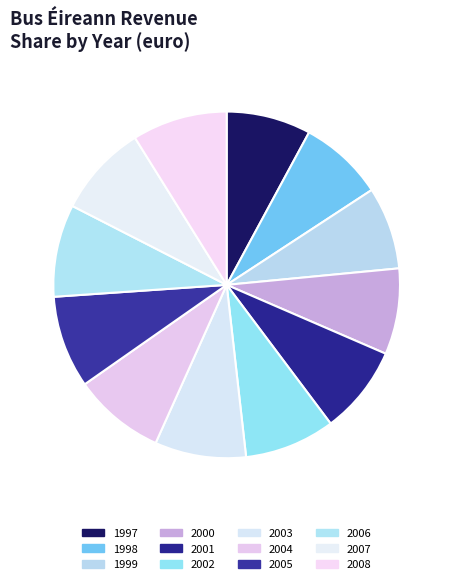

Rank the categories by value from highest to lowest.

2008, 2005, 2006, 2007, 2004, 2003, 2002, 2001, 2000, 1998, 1997, 1999